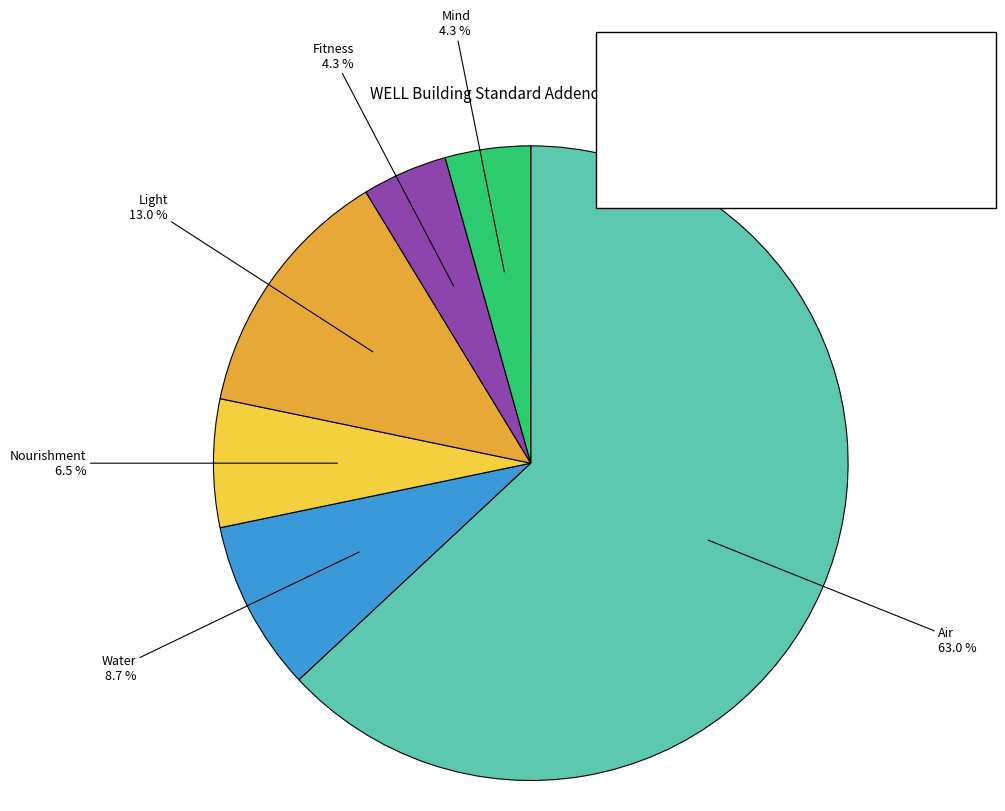

Count the number of slices in the pie.

6